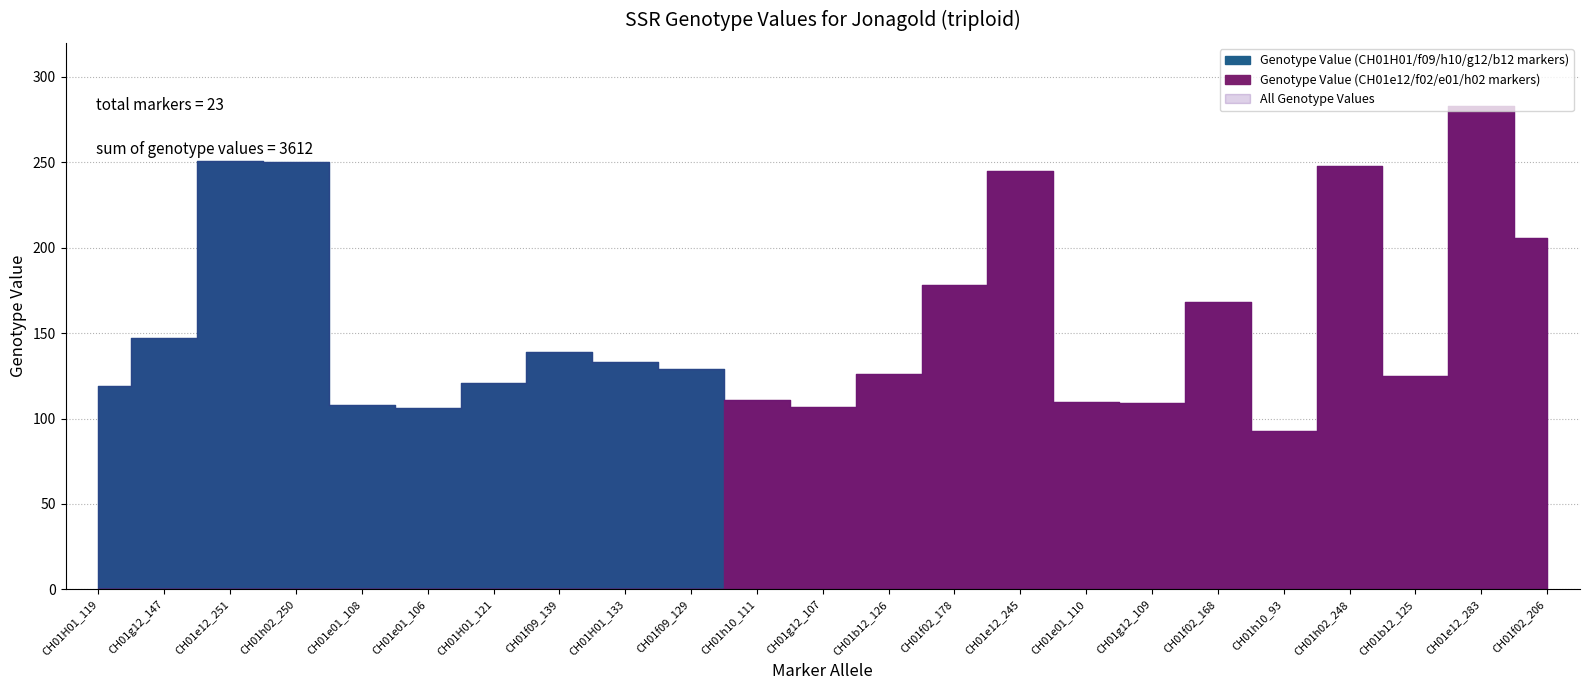

Reading left to right, list all the values displayed in this chart.

CH01H01_119=119	CH01g12_147=147	CH01e12_251=251	CH01h02_250=250	CH01e01_108=108	CH01e01_106=106	CH01H01_121=121	CH01f09_139=139	CH01H01_133=133	CH01f09_129=129	CH01h10_111=111	CH01g12_107=107	CH01b12_126=126	CH01f02_178=178	CH01e12_245=245	CH01e01_110=110	CH01g12_109=109	CH01f02_168=168	CH01h10_93=93	CH01h02_248=248	CH01b12_125=125	CH01e12_283=283	CH01f02_206=206